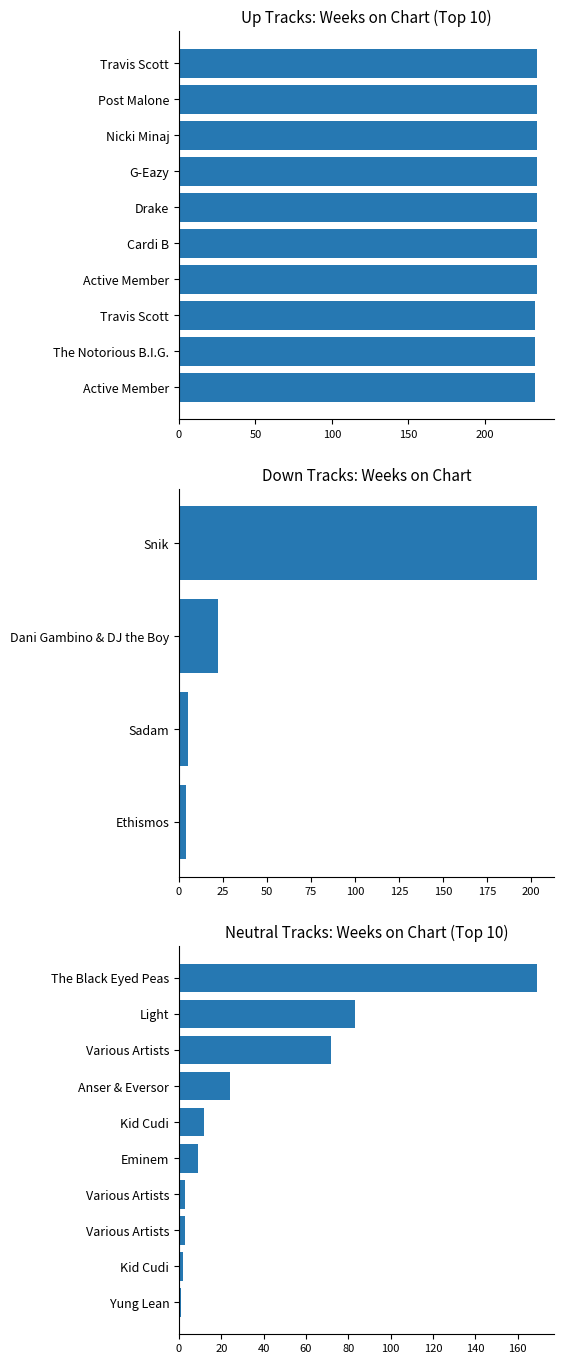

How many groups of bars are there?

3